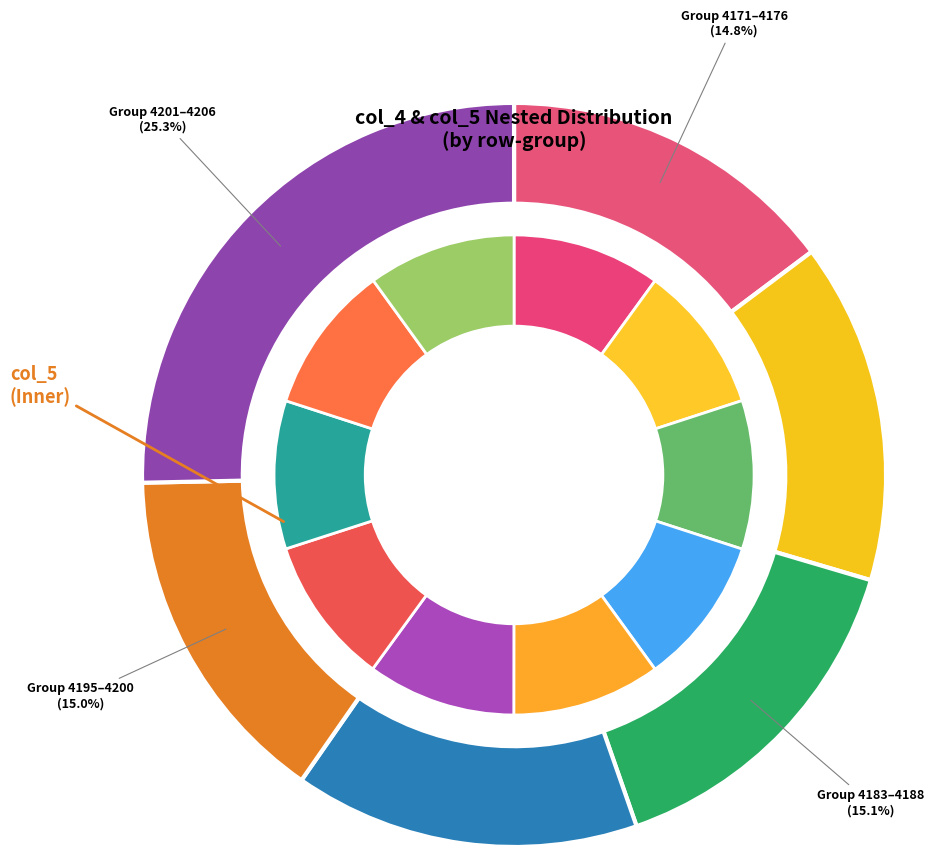

Is there a majority slice in this chart?

No